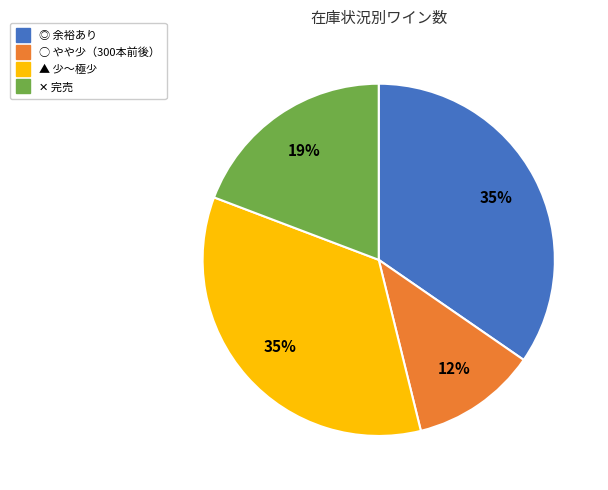

The ▲ slice represents 35% of the pie. True or false?

True